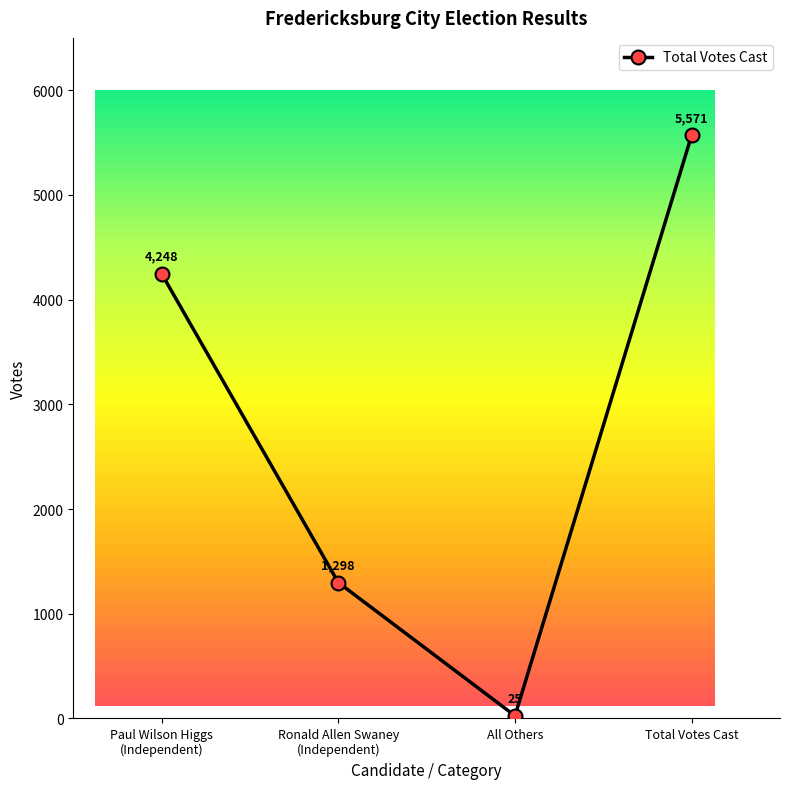

What position from the right is Paul Wilson Higgs
(Independent)?

4